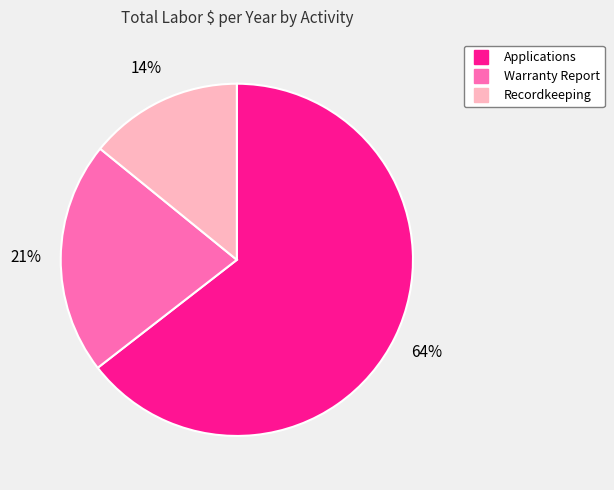

Which slice is the smallest?

Recordkeeping